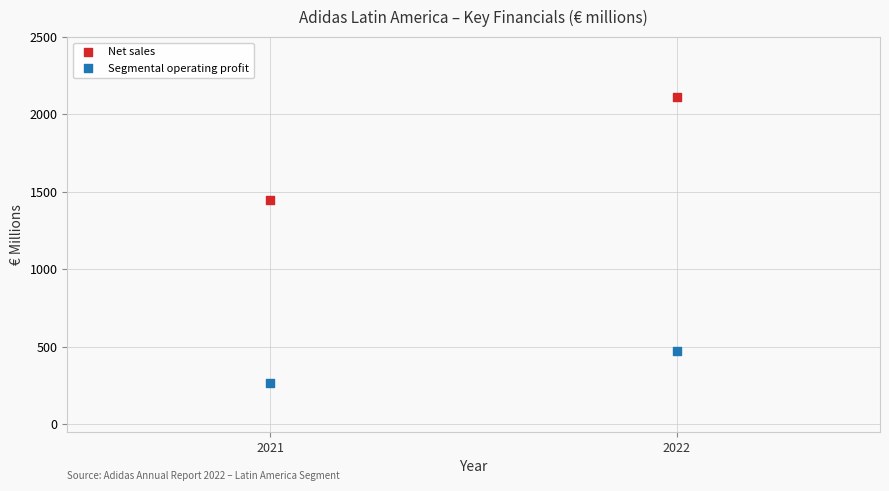

Across all data points, what is the average X value?

2022